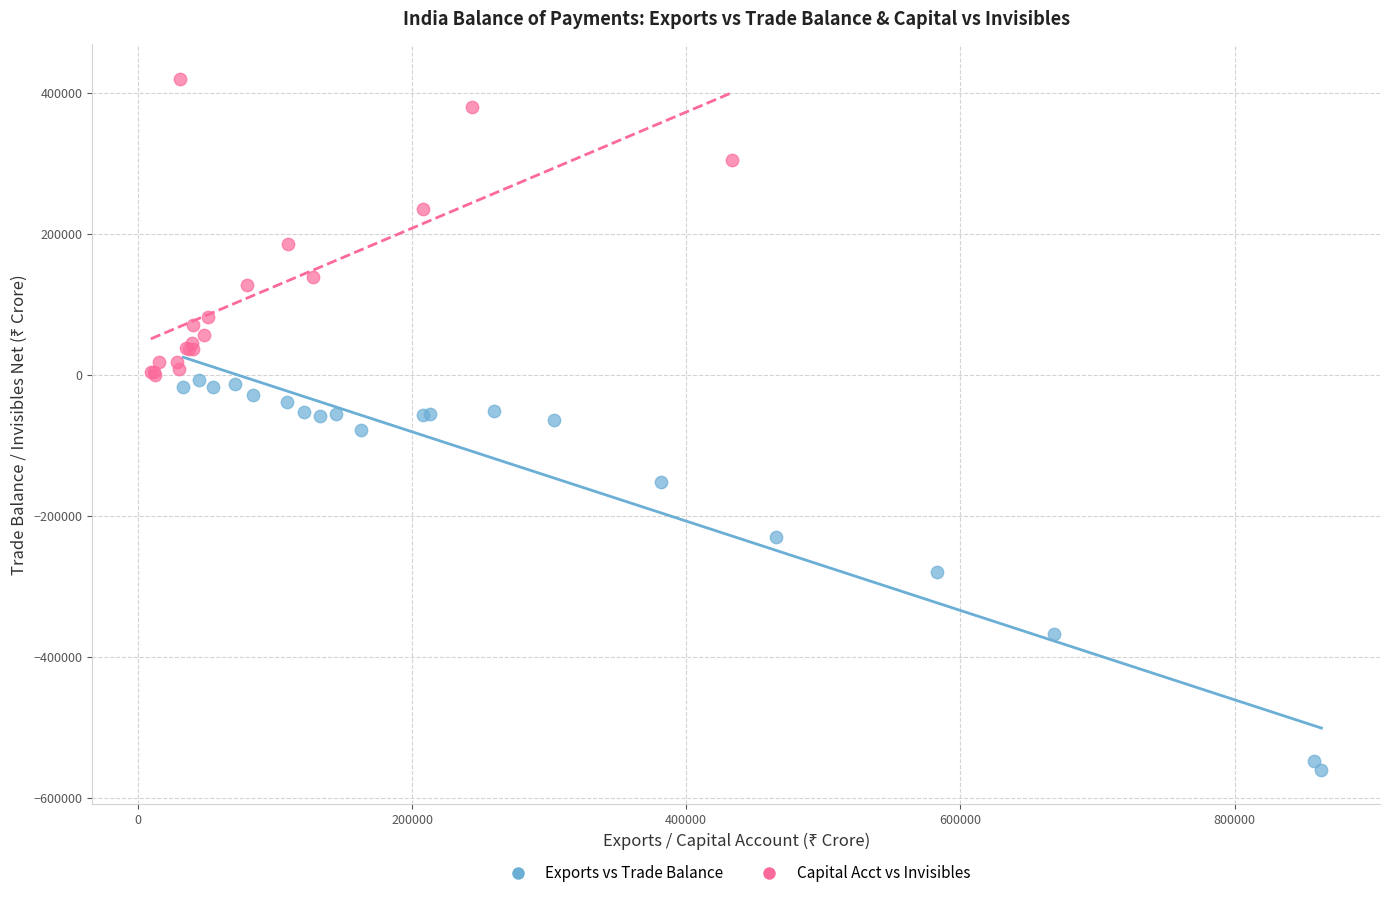

Which series contains the highest Y value?

Capital Acct vs Invisibles